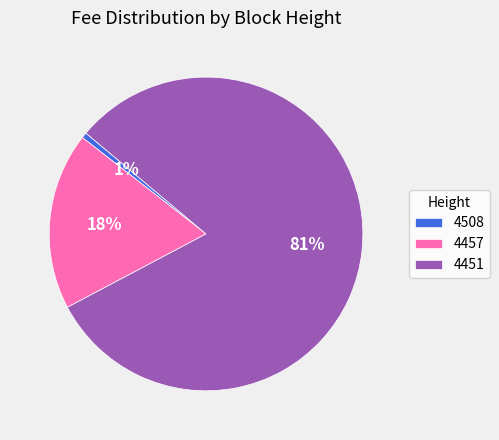

What is the majority slice?

4451